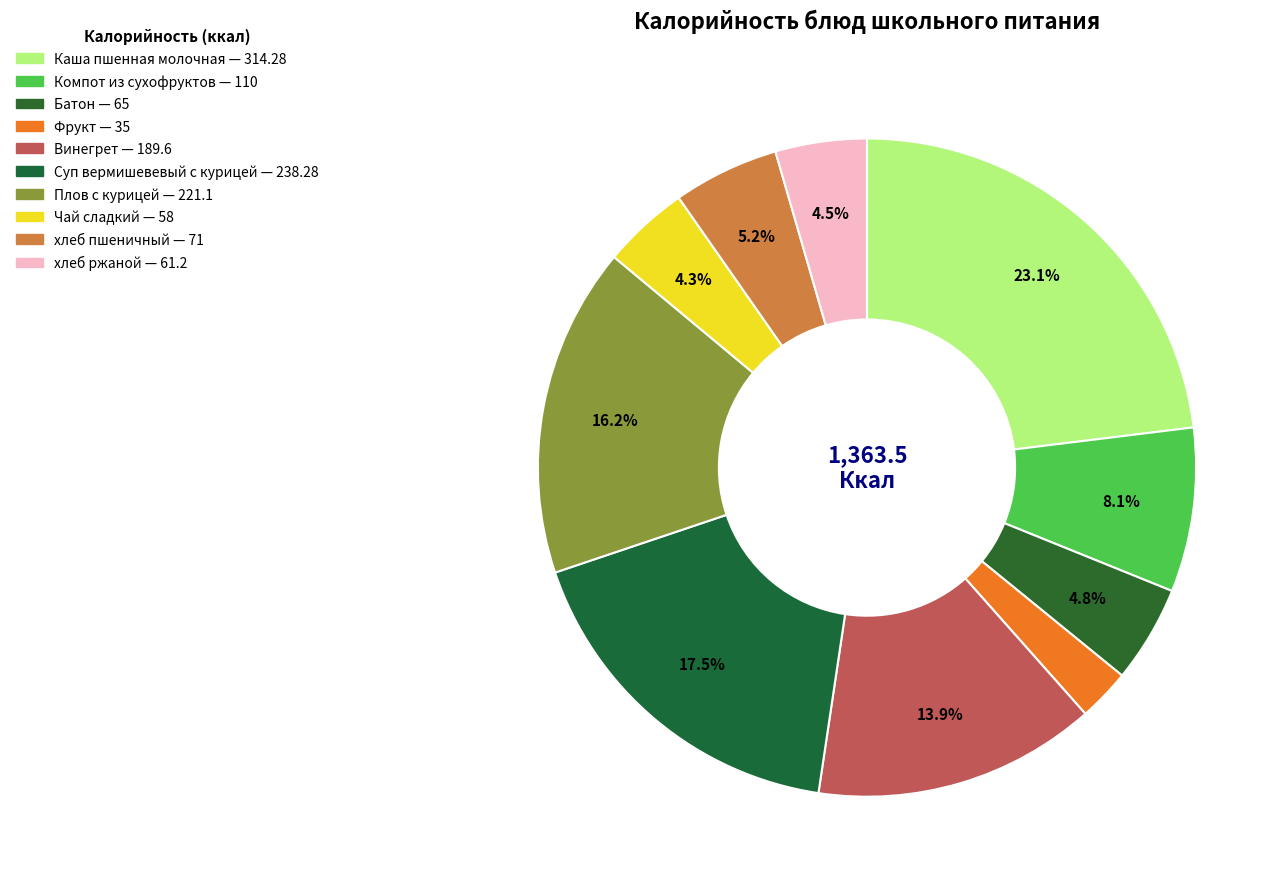

Does any single category account for the majority?

No